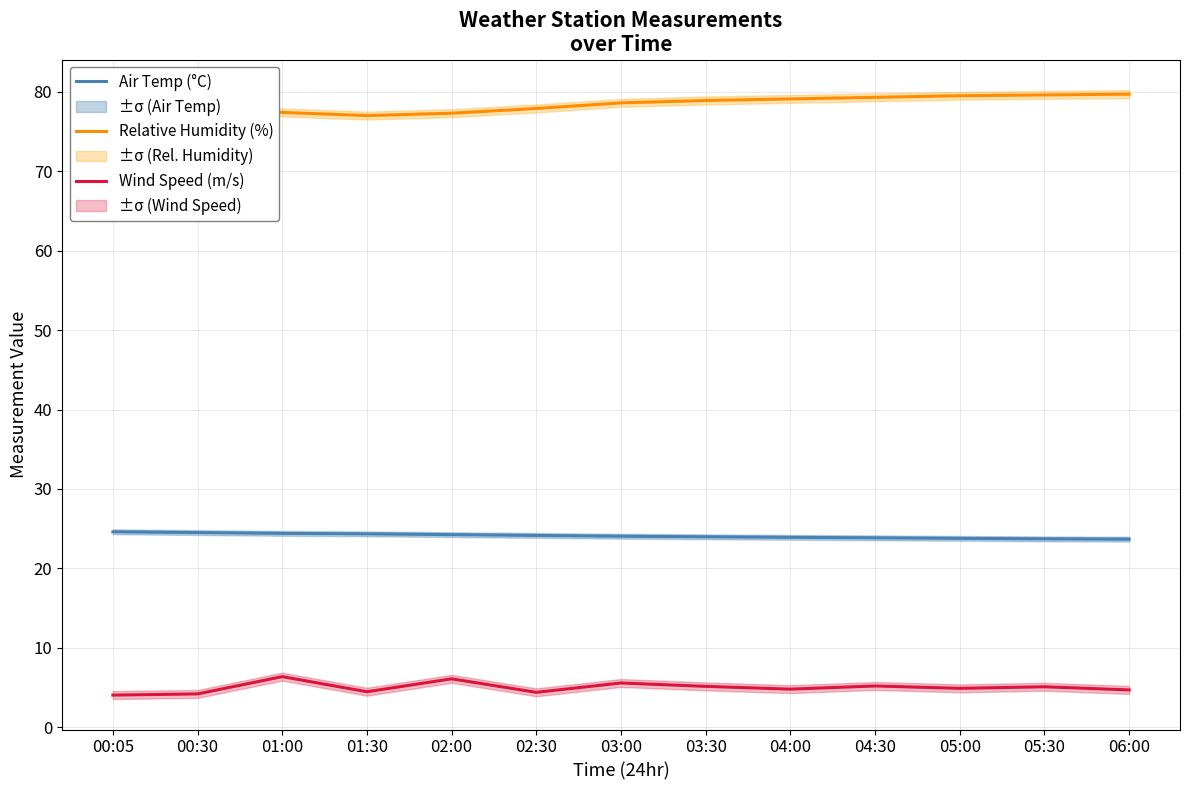

What is the value of the Air Temp (°C) point at the 2nd from the left?

24.5